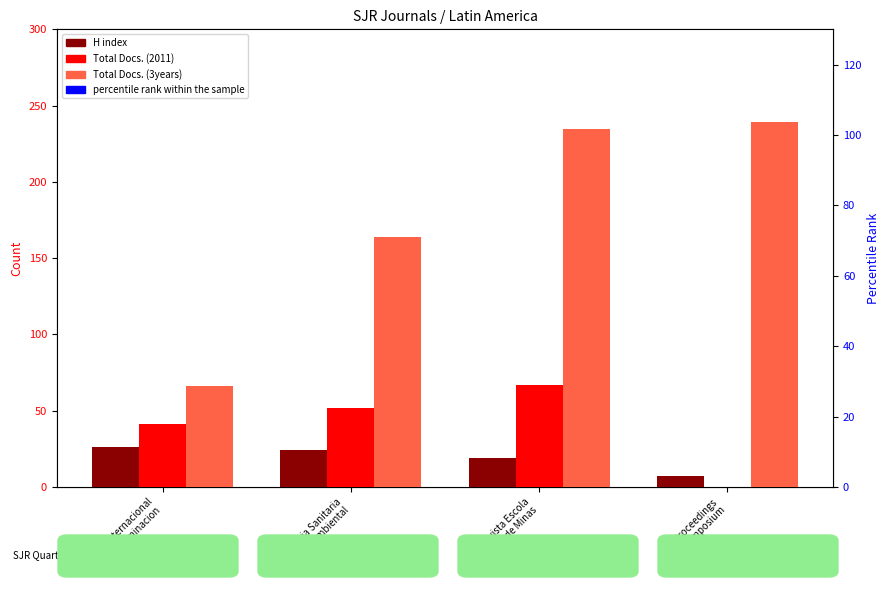

Which series has the largest total across all categories?

Total Docs. (3years)